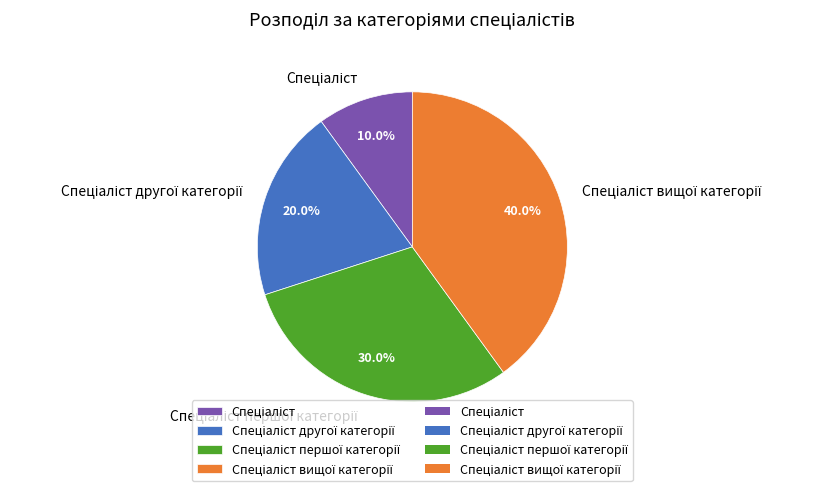

Does any single category account for the majority?

No